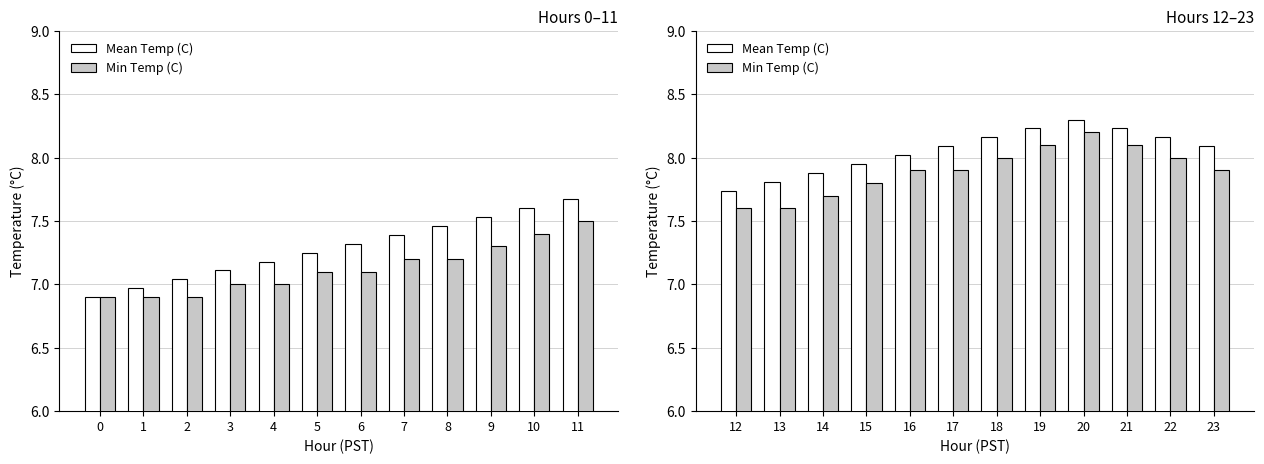

How many data points does each series have?

12